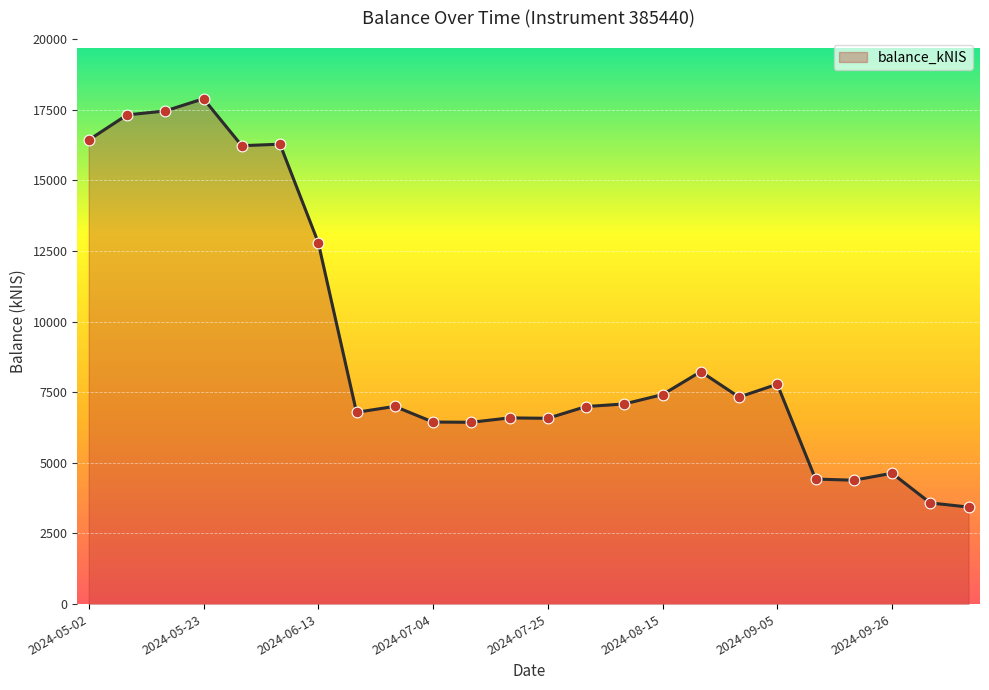

What is the minimum value shown in the chart?

3435.1